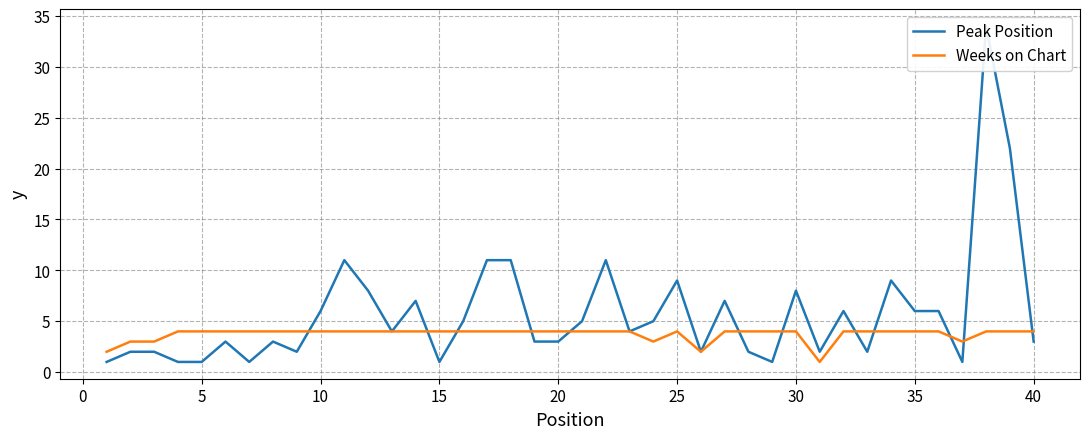

What is the minimum value shown in the chart?

1